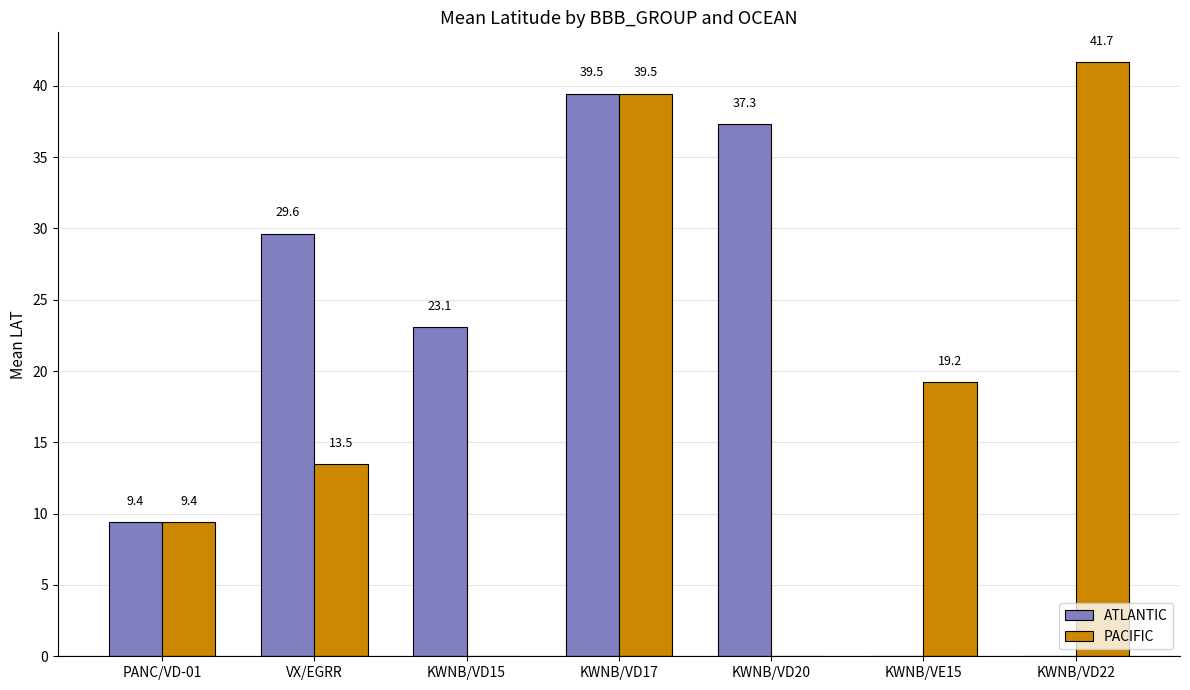

What are all the series names shown in the legend?

ATLANTIC, PACIFIC